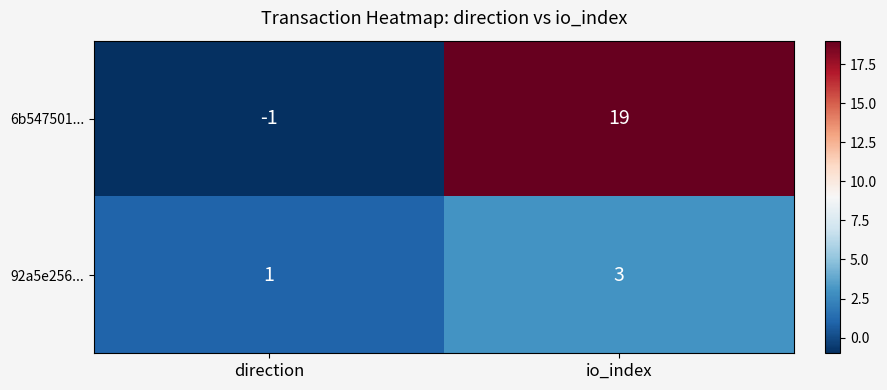

Count the number of data series in this chart.

2